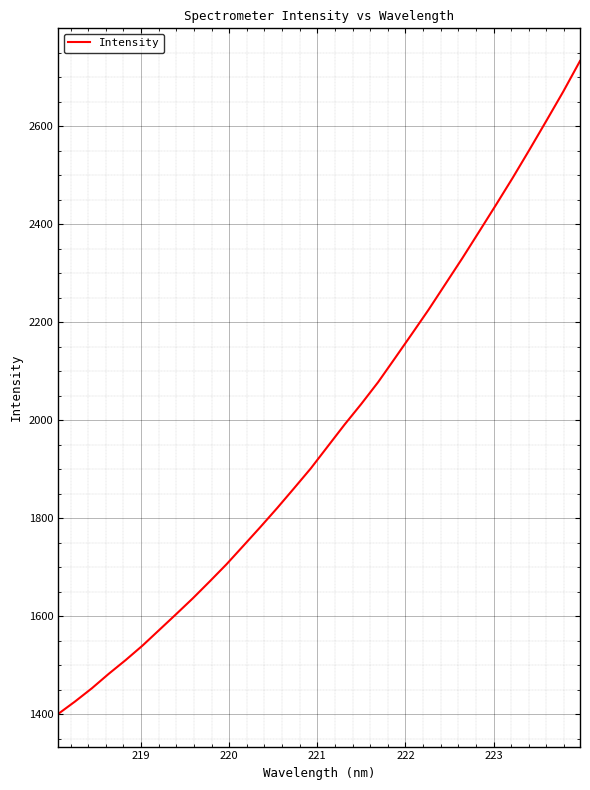

What is the greatest value displayed?

2733.2